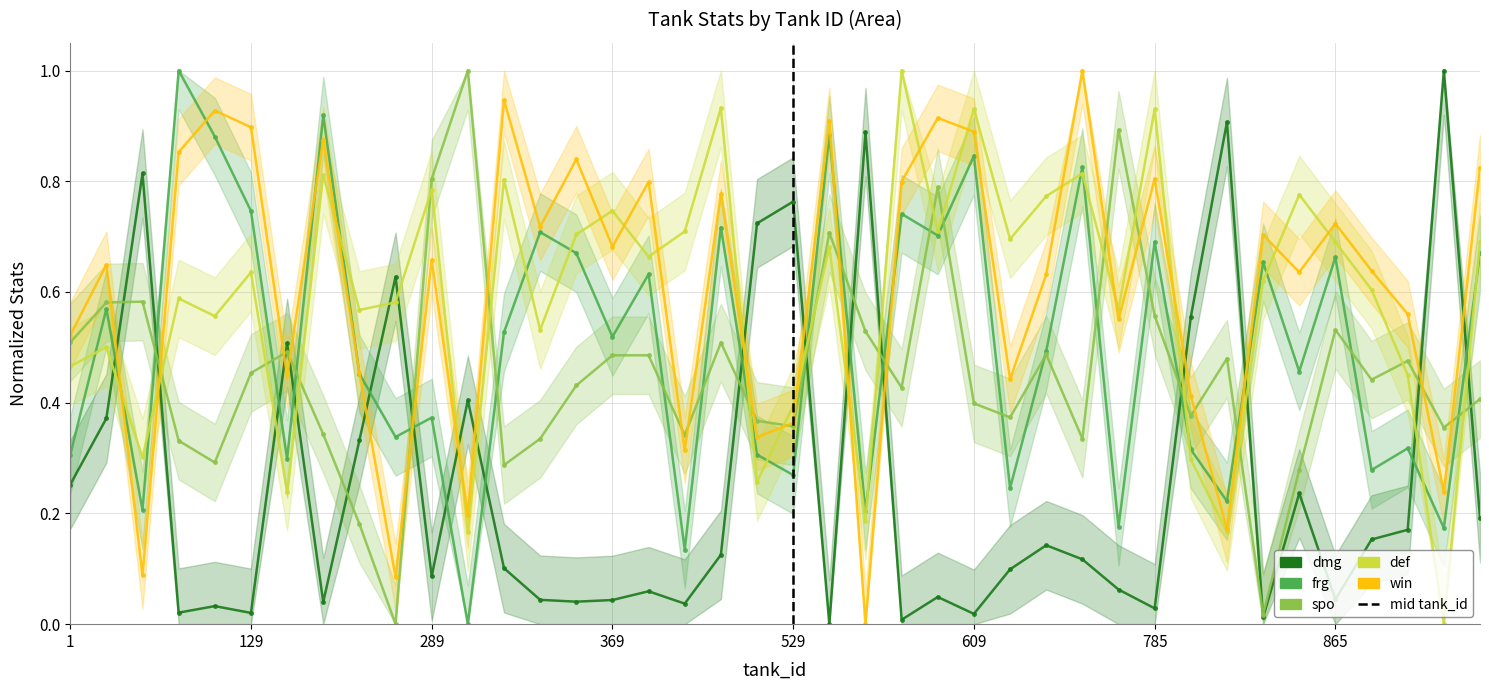

How many data points in def are above 0?

39